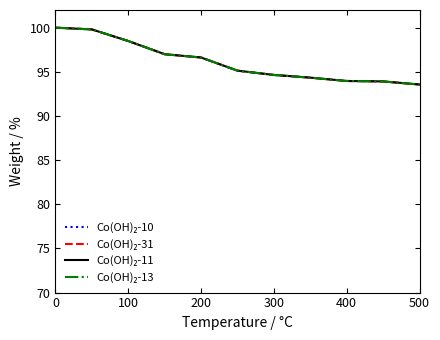

The value of Co(OH)₂-31 at 300 is 167.7. True or false?

False